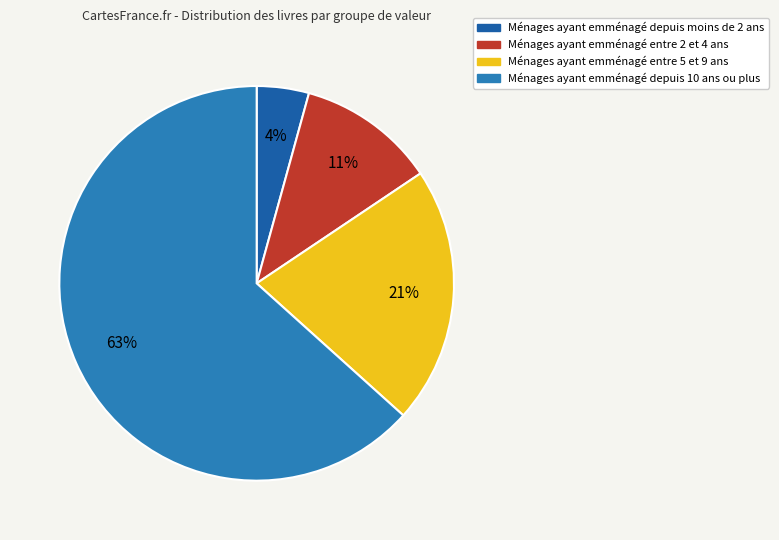

Does any single category account for the majority?

Yes